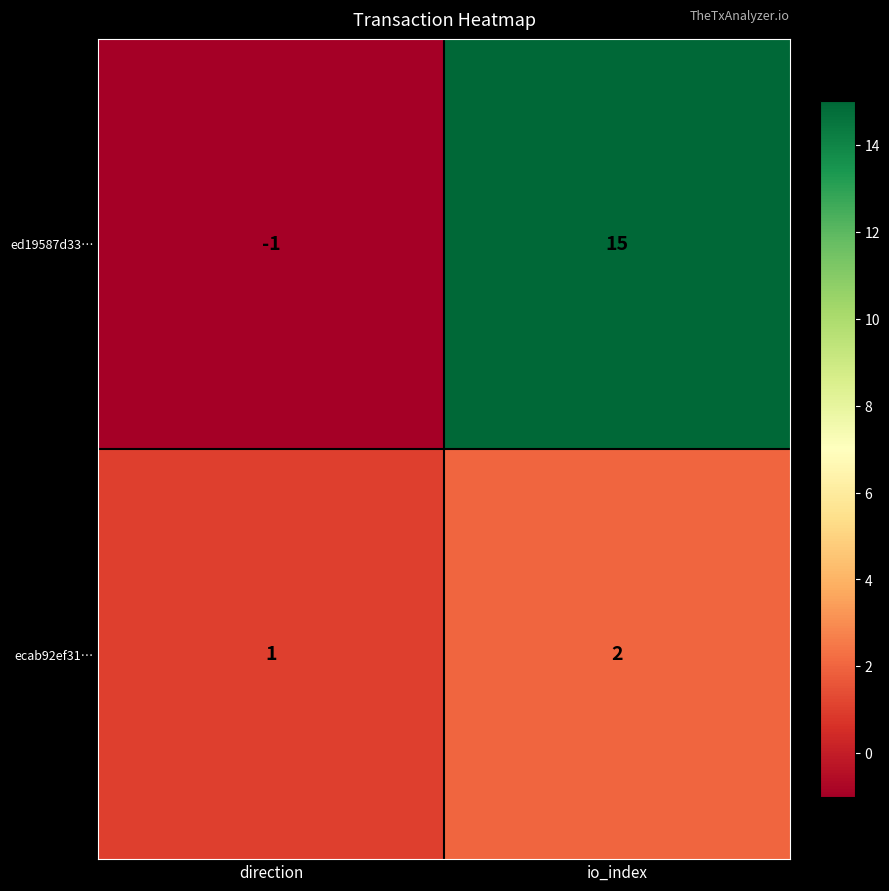

Which category has the lowest value in the ed19587d33… series?

direction